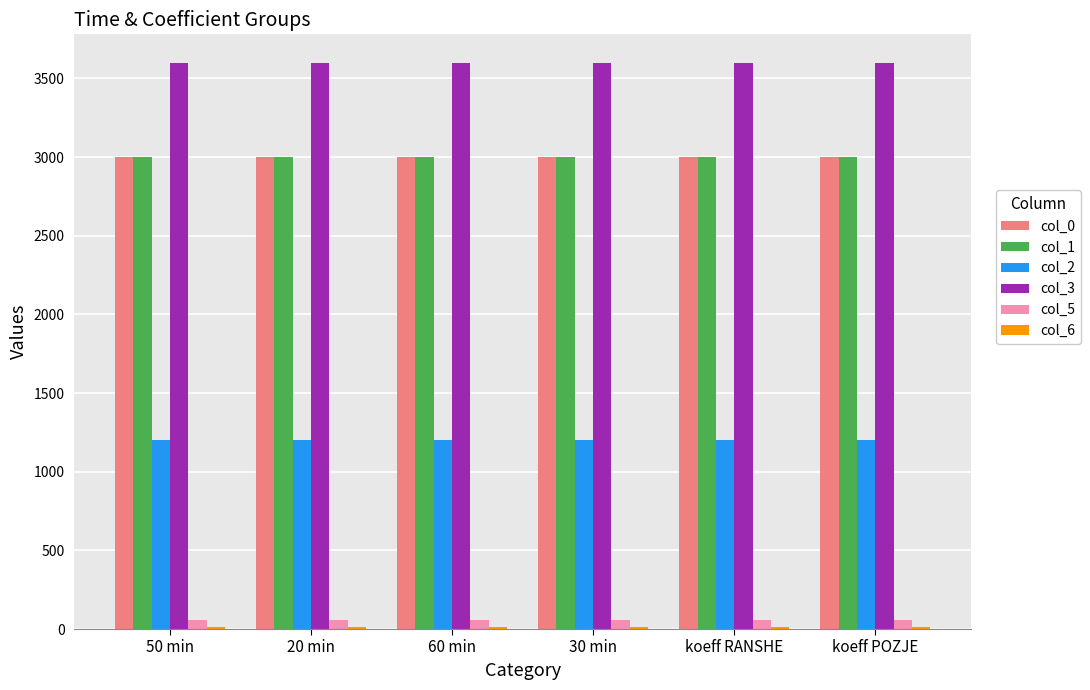

Does the chart contain stacked bars?

No